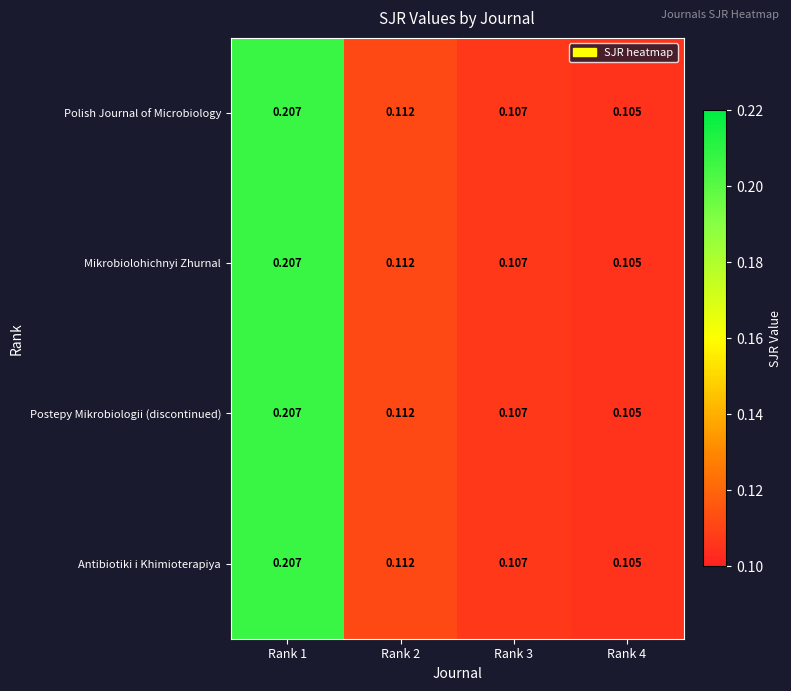

Is the value of Polish Journal of Microbiology at Rank 4 greater than the value of Postepy Mikrobiologii (discontinued) at Rank 2?

No